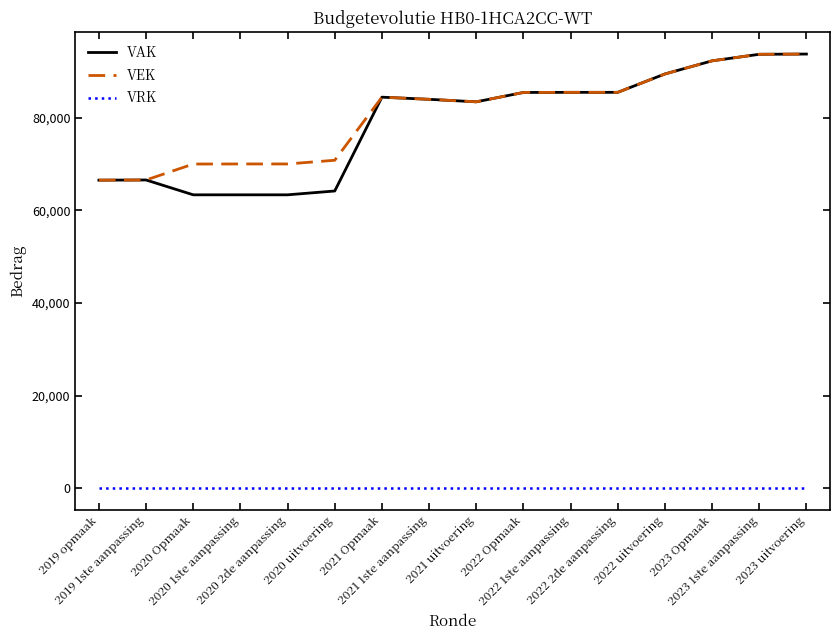

What is the sum of the VEK values at 2020 Opmaak and 2022 uitvoering?

159417